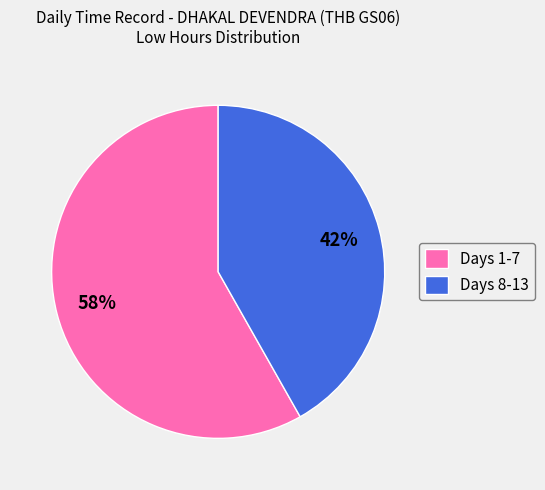

To the nearest percent, what is the difference between the largest and smallest slice percentages?

16%